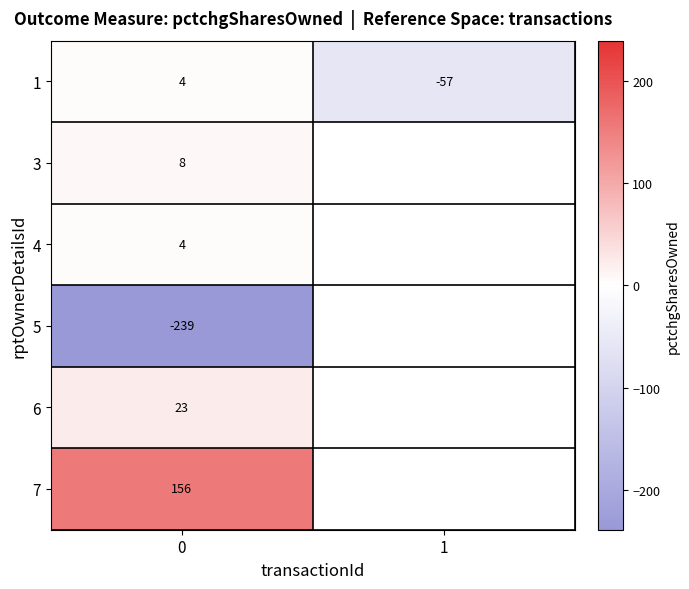

What is the total value across all series at 0?

-44